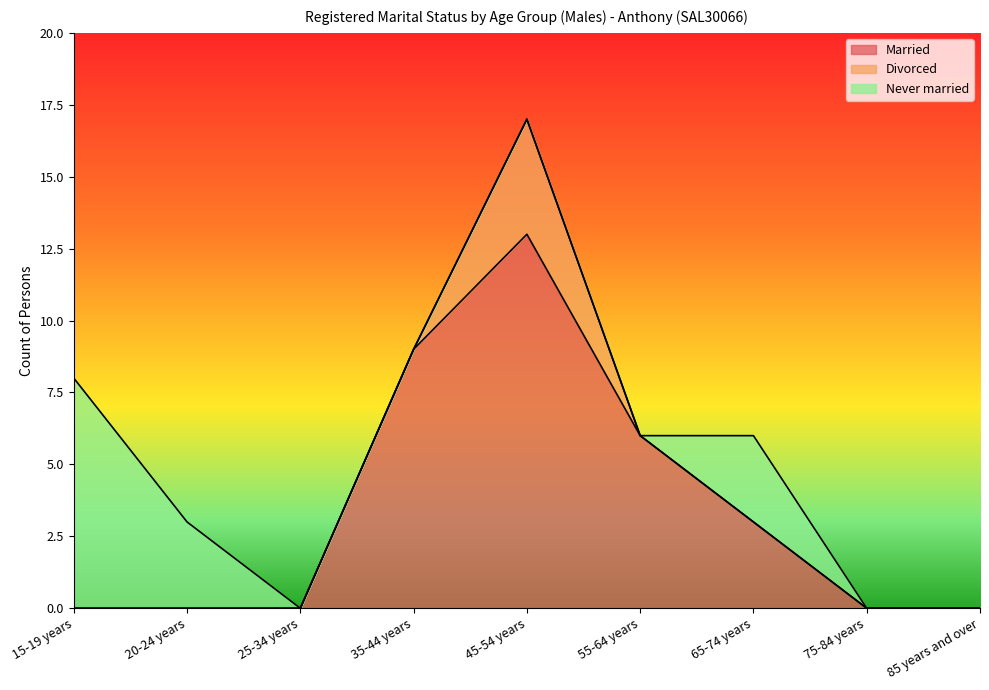

True or false: Married has a value of -4 at 15-19 years.

False